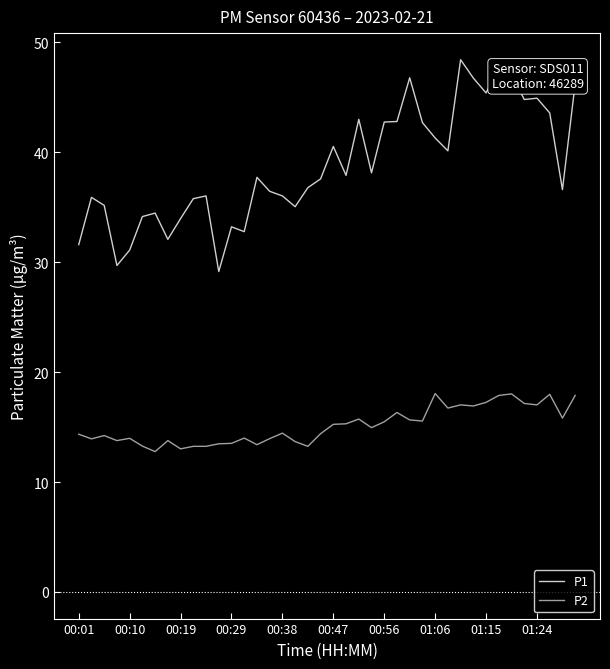

Which series has the largest total across all categories?

P1